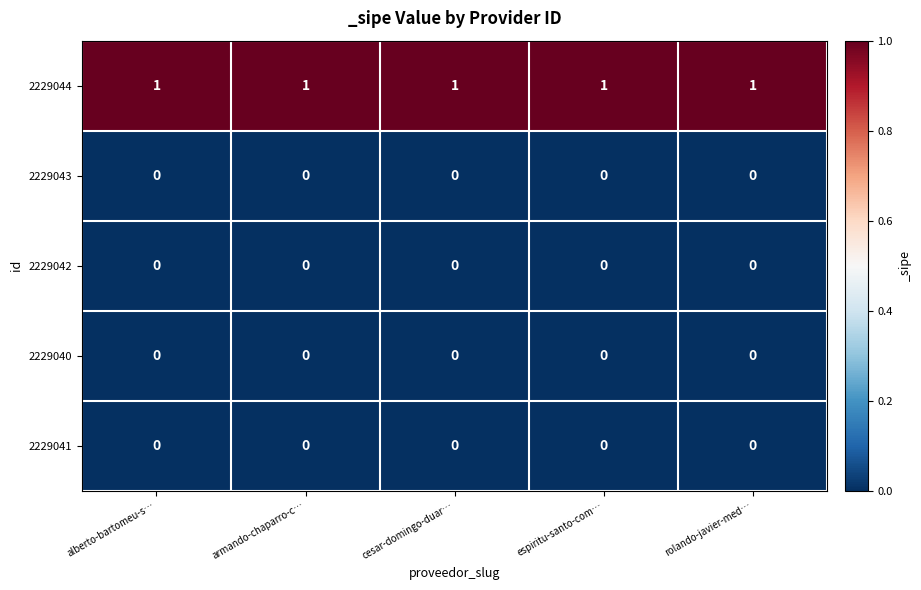

The value of 2229043 at armando-chaparro-c… is 0. True or false?

True